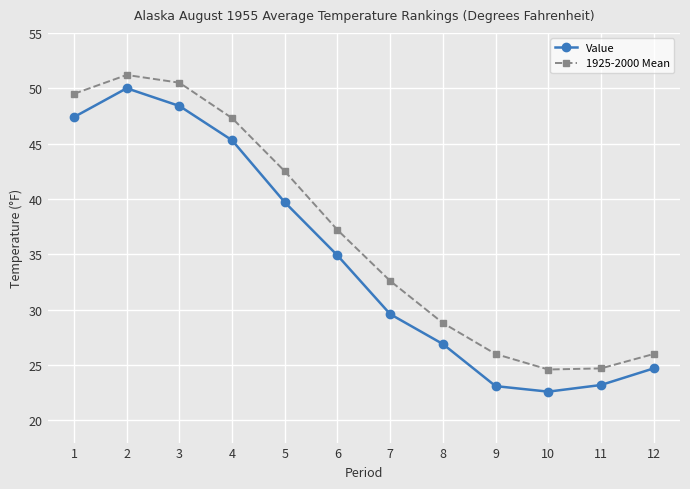

What is the difference between the highest and lowest values at 1?

2.1